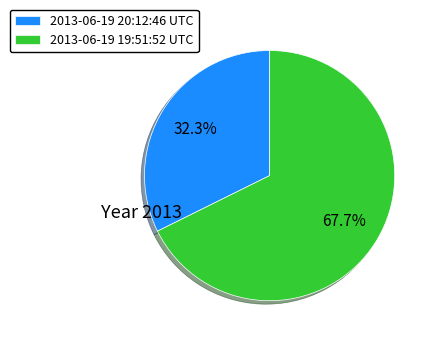

The 2013-06-19 20:12:46 UTC slice represents 32% of the pie. True or false?

True